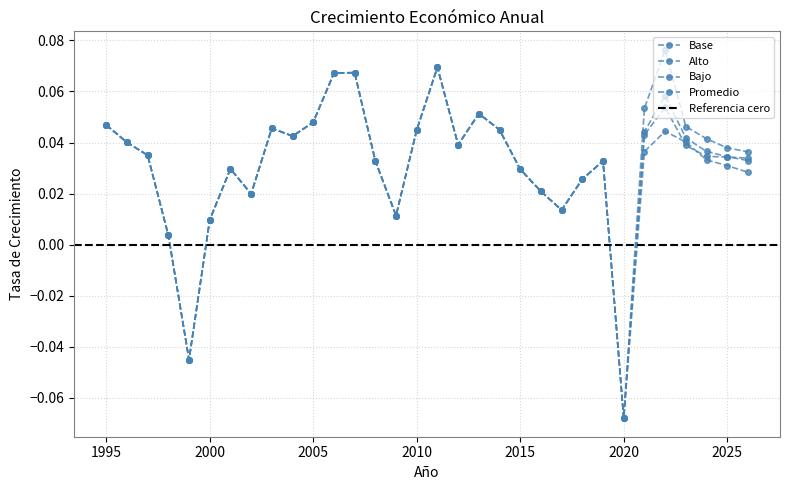

How many interior local valleys does the Bajo series have?

7